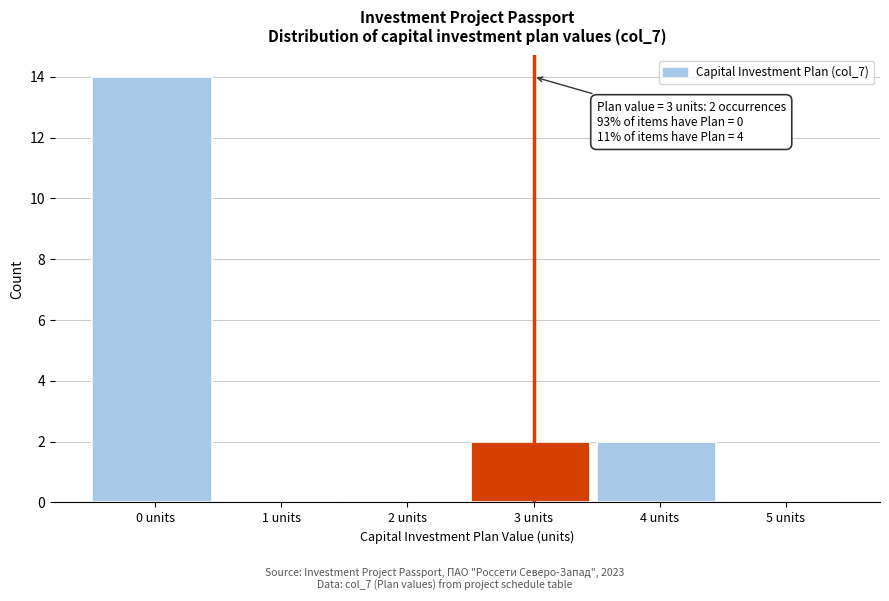

Over which range of the x-axis is the bar tallest?

-0.5 to 0.5